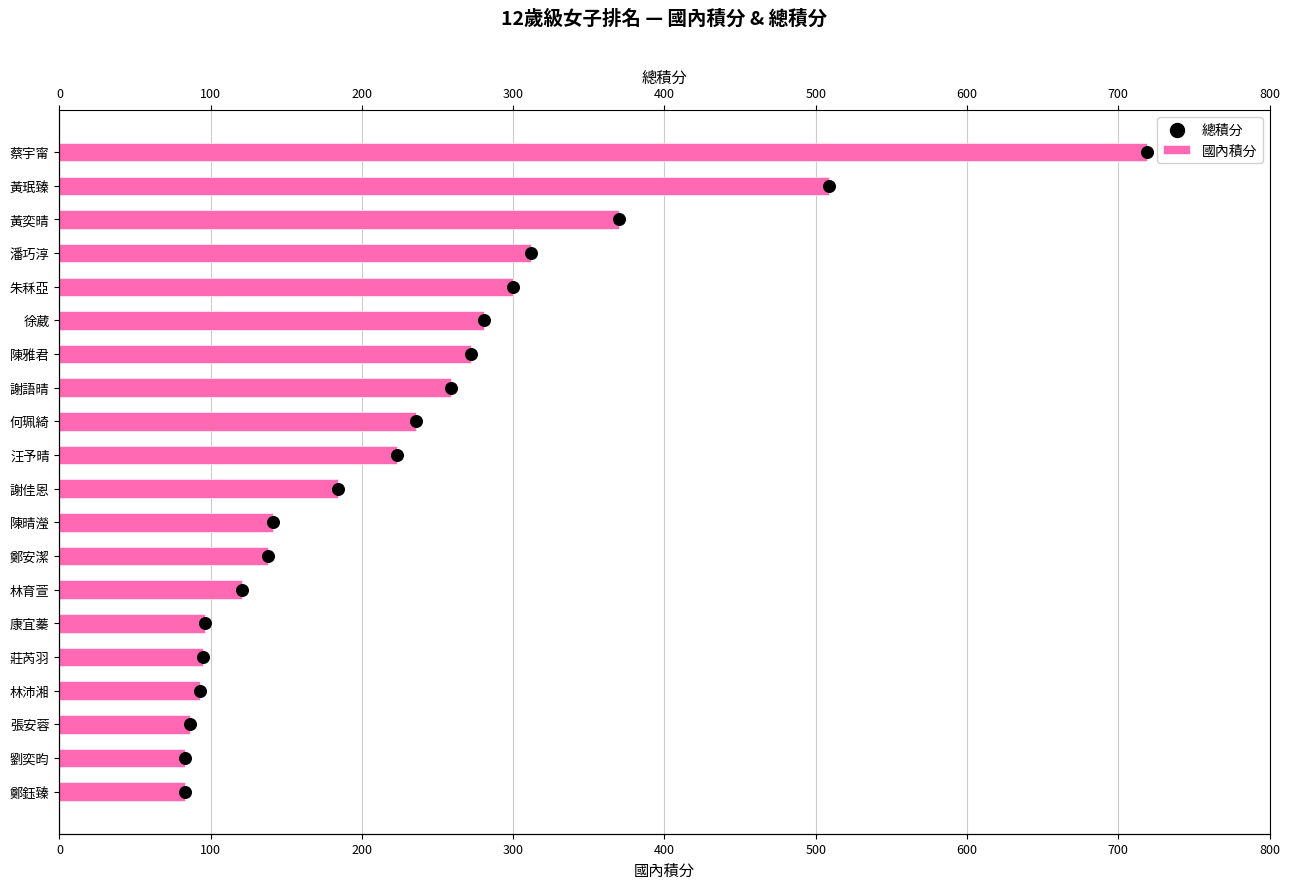

Is the value of 總積分 at 400 greater than the value of 國內積分 at 13?

No